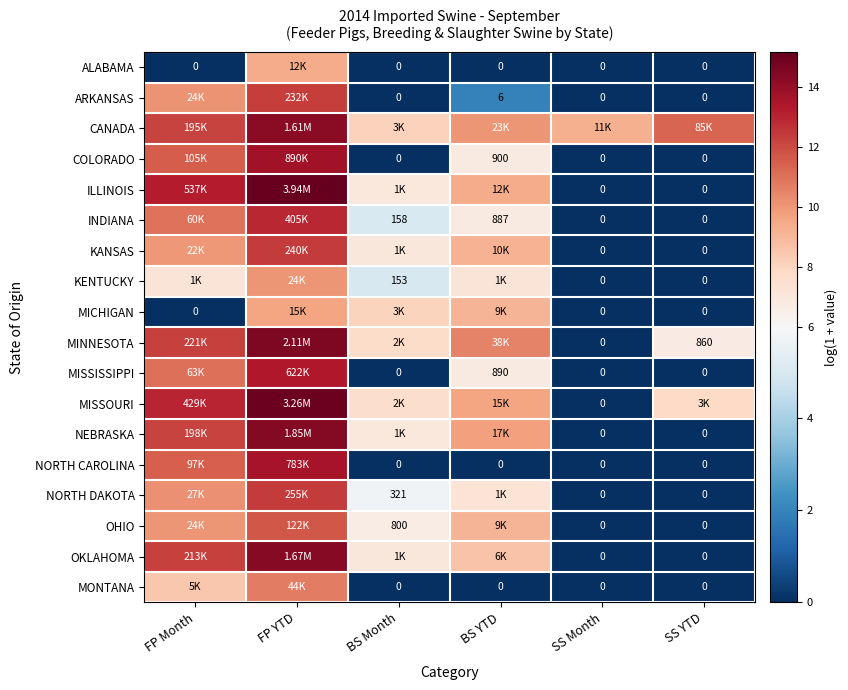

What is the maximum value for ALABAMA?

9.4